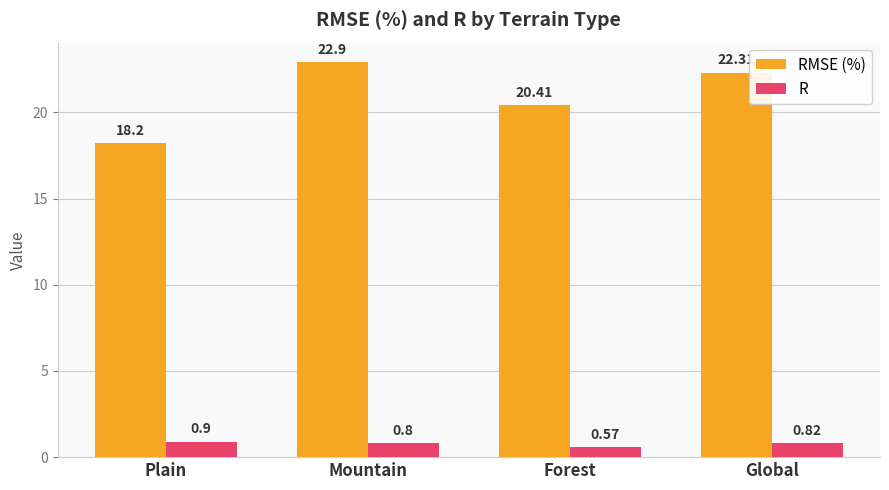

At which label does RMSE (%) reach its peak?

Mountain